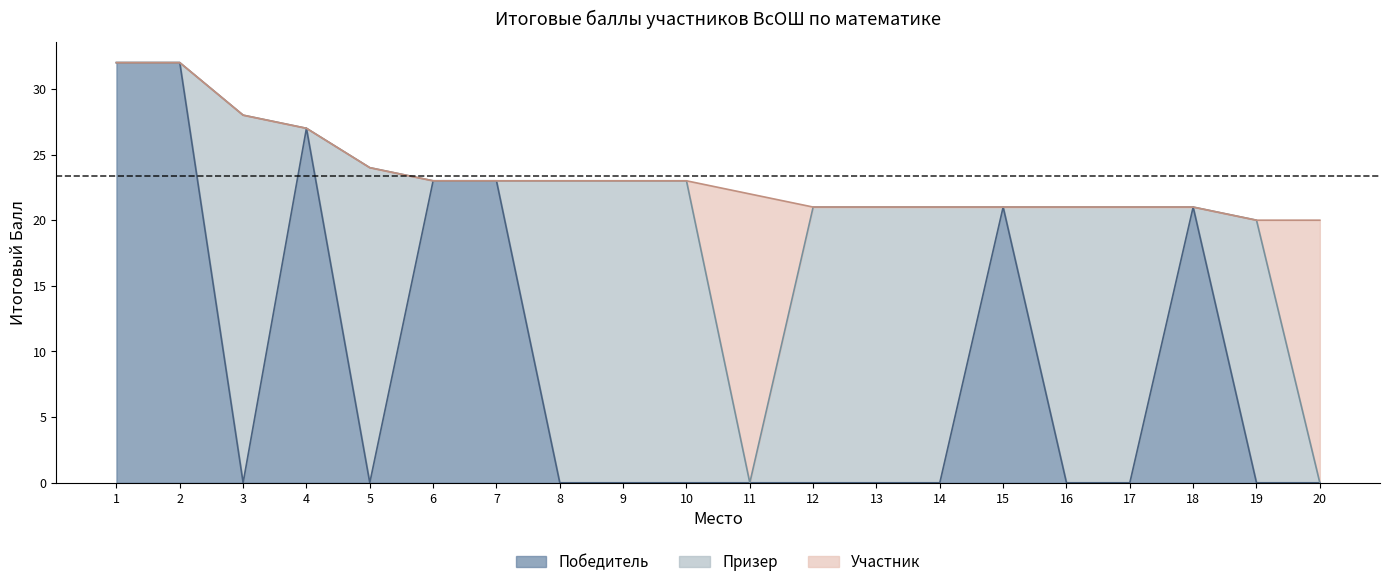

In Победитель, how many points are higher than both neighbors (excluding endpoints)?

3